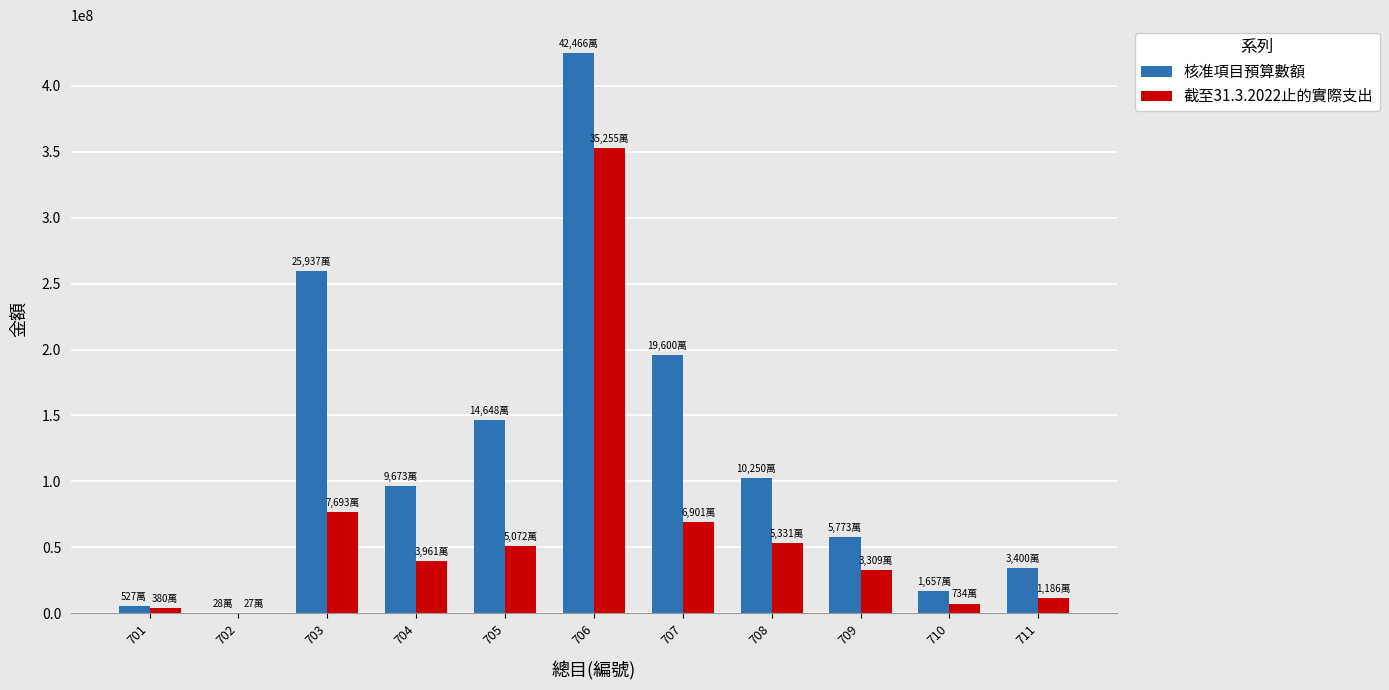

Reading left to right, transcribe all the data shown in this chart.

核准項目預算數額: 701=5276490	702=287000	703=259376400	704=96732800	705=146485200	706=424666250	707=196008800	708=102503173	709=57733290	710=16574106	711=34006600
截至31.3.2022止的實際支出: 701=3804122	702=274789	703=76935891	704=39617318	705=50728124	706=352550436	707=69018145	708=53317650	709=33097422	710=7348548	711=11862853